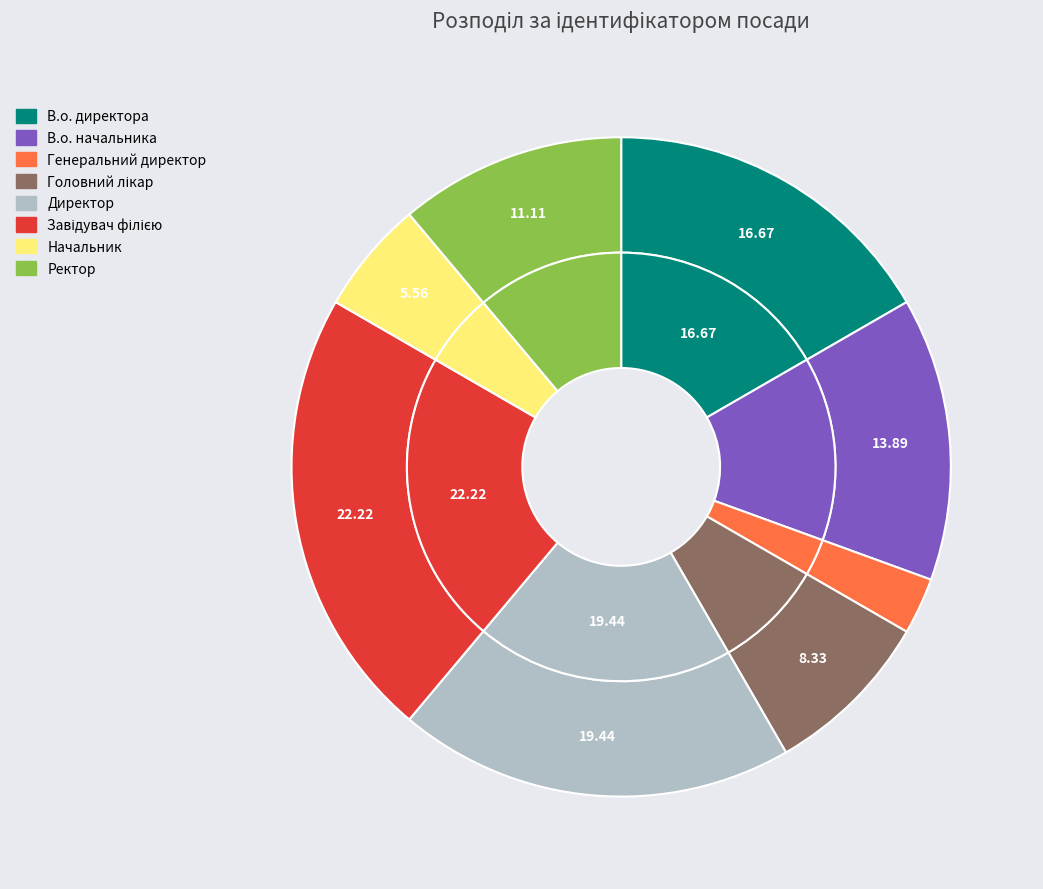

What is the largest slice in the pie chart?

Завідувач філією